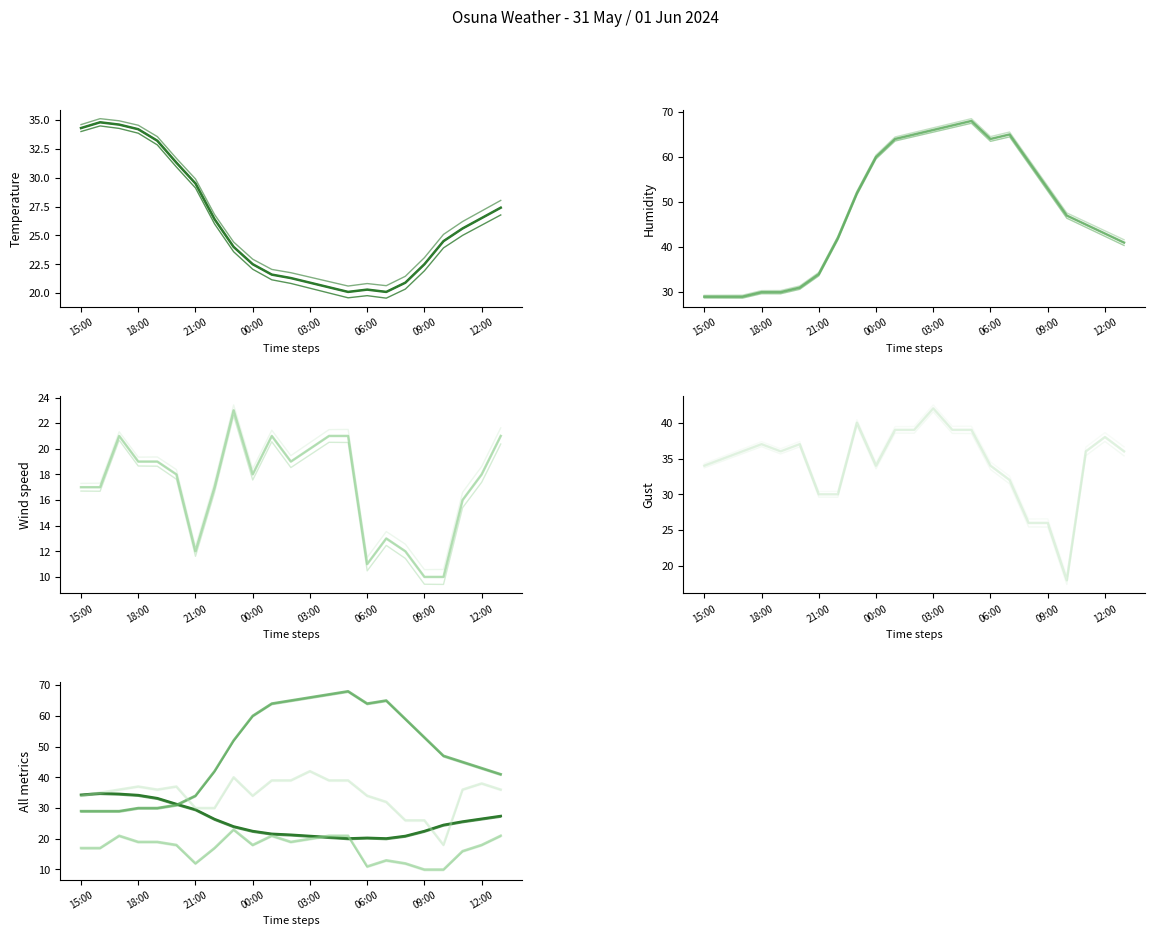

What is the value of the Temperature (C) point at the 16th from the left?

20.3